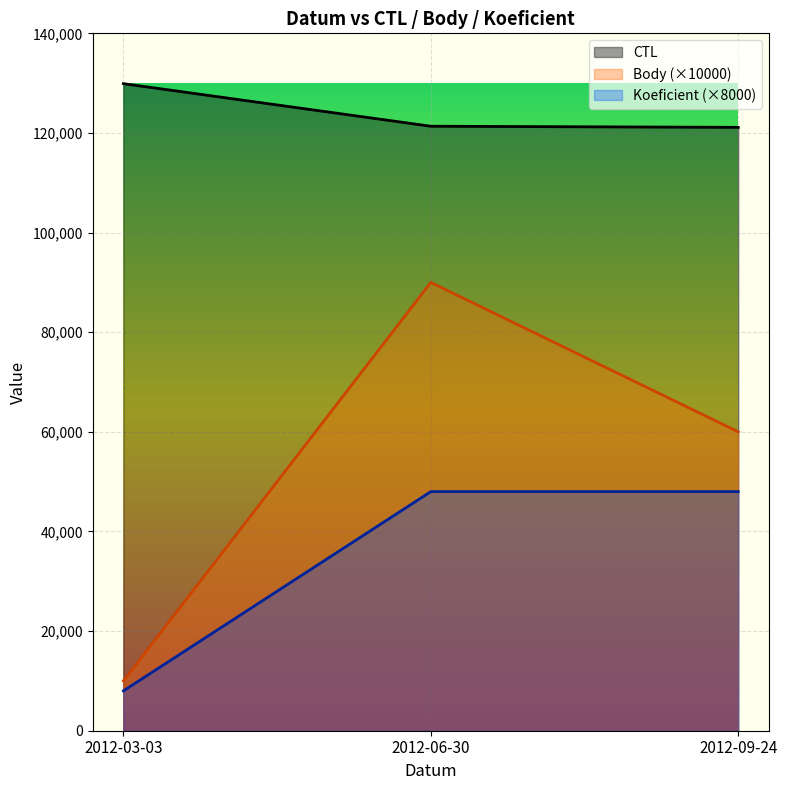

What are all the series names shown in the legend?

CTL, Body (×10000), Koeficient (×8000)